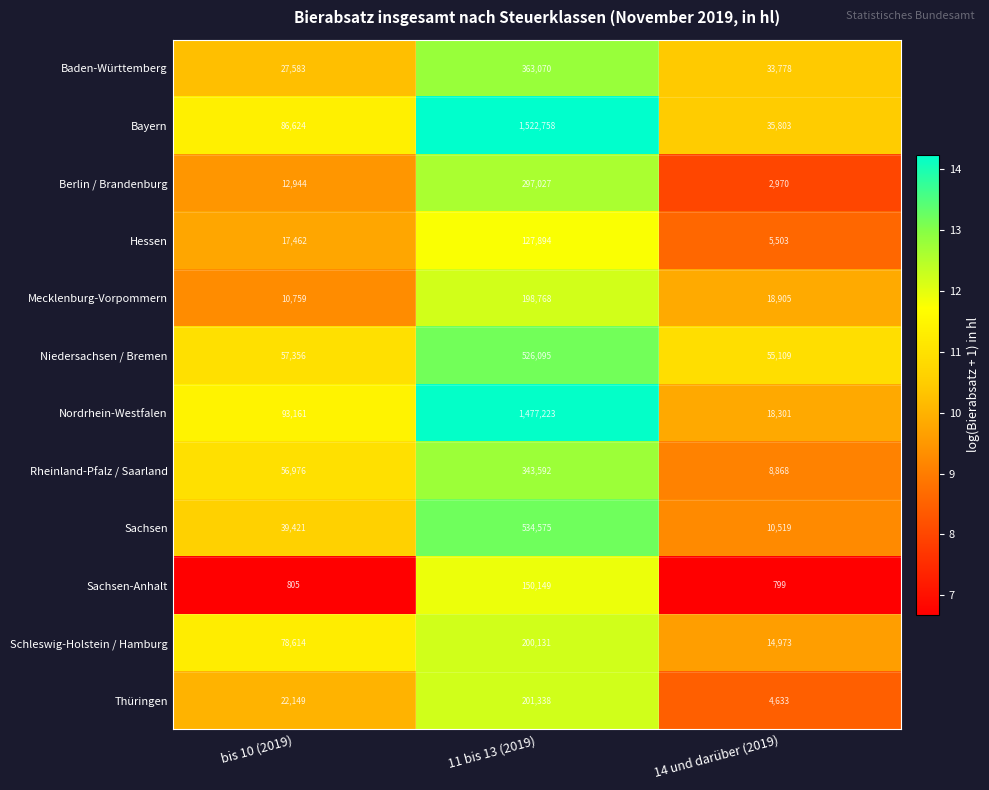

What is the difference between the maximum and minimum values in the Schleswig-Holstein / Hamburg series?

185158